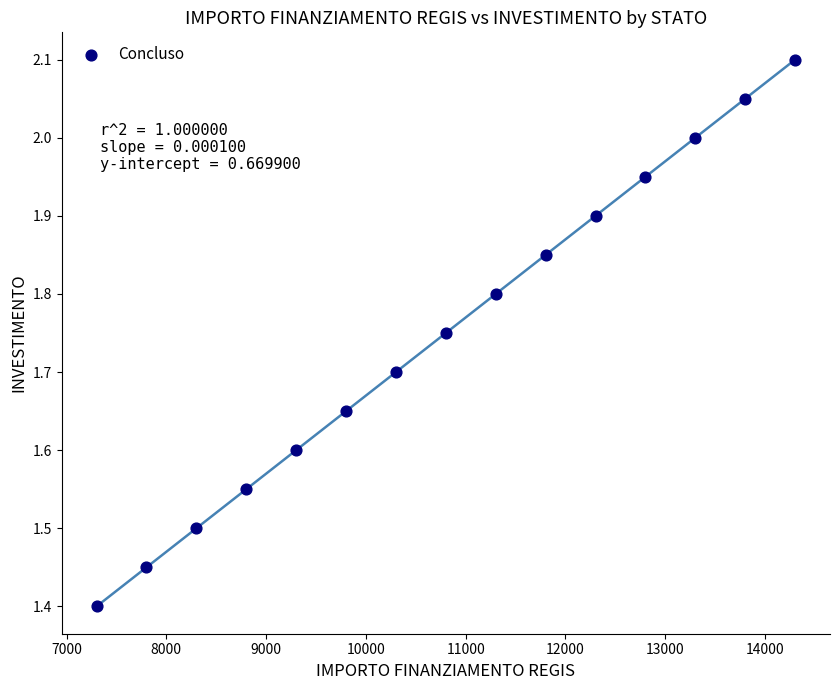

What is the range of X values (max minus min)?

7000.0